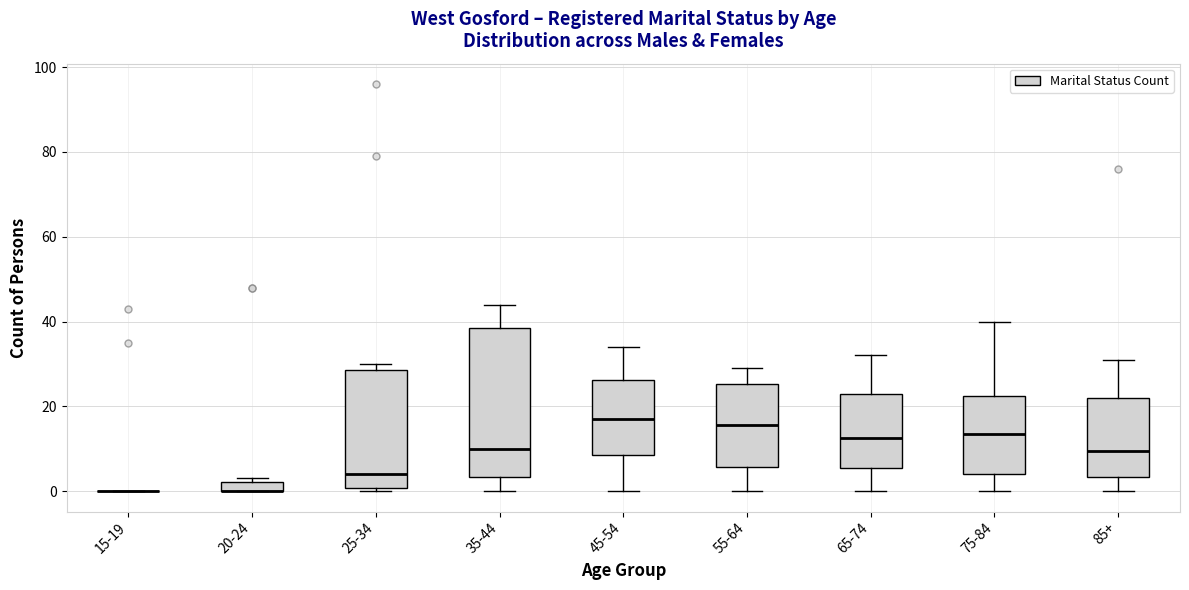

Where does the upper whisker of the box for 75-84 end on the y-axis? The values are not printed on the chart, so give them approximately, as read against the axis.

40